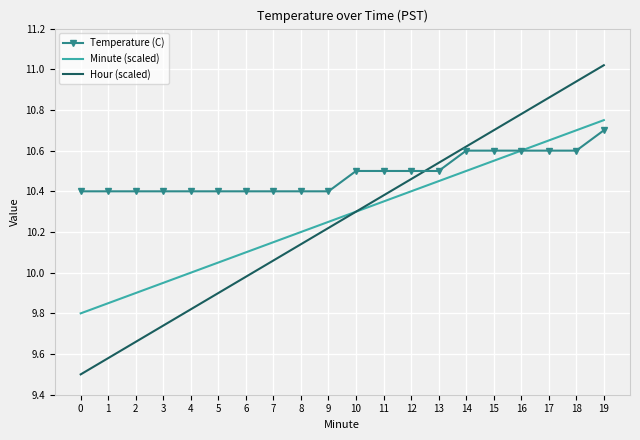

What is the smallest value displayed?

9.5